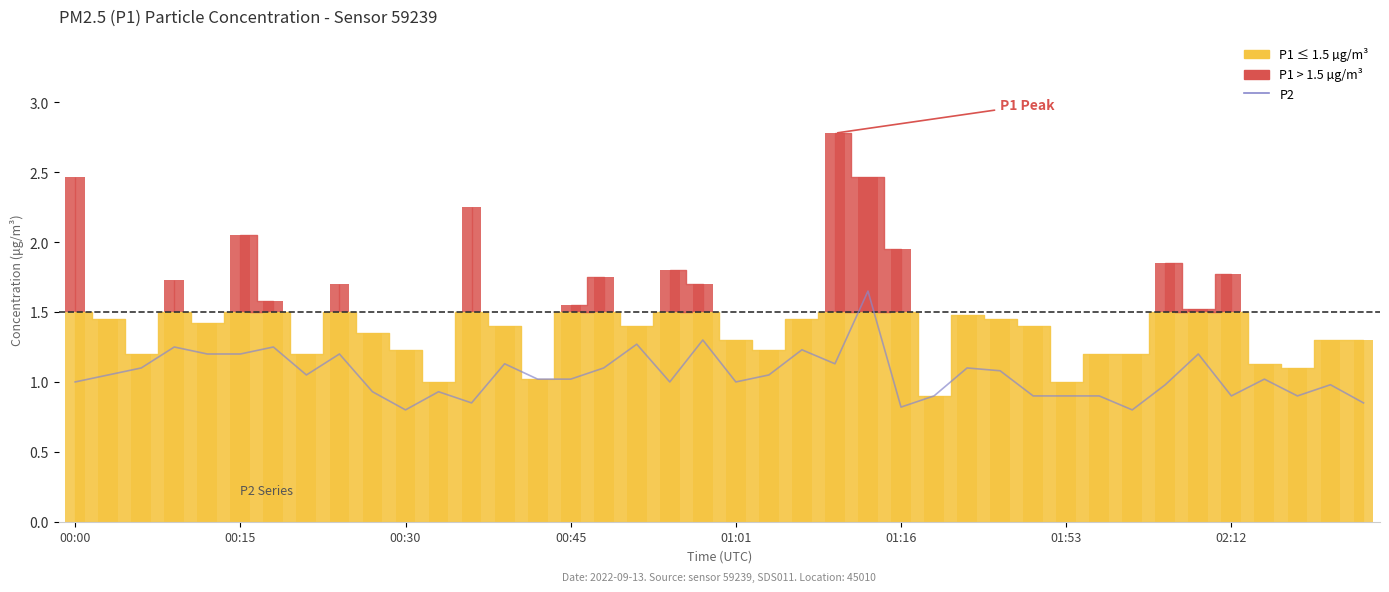

What is the smallest value displayed?

0.8